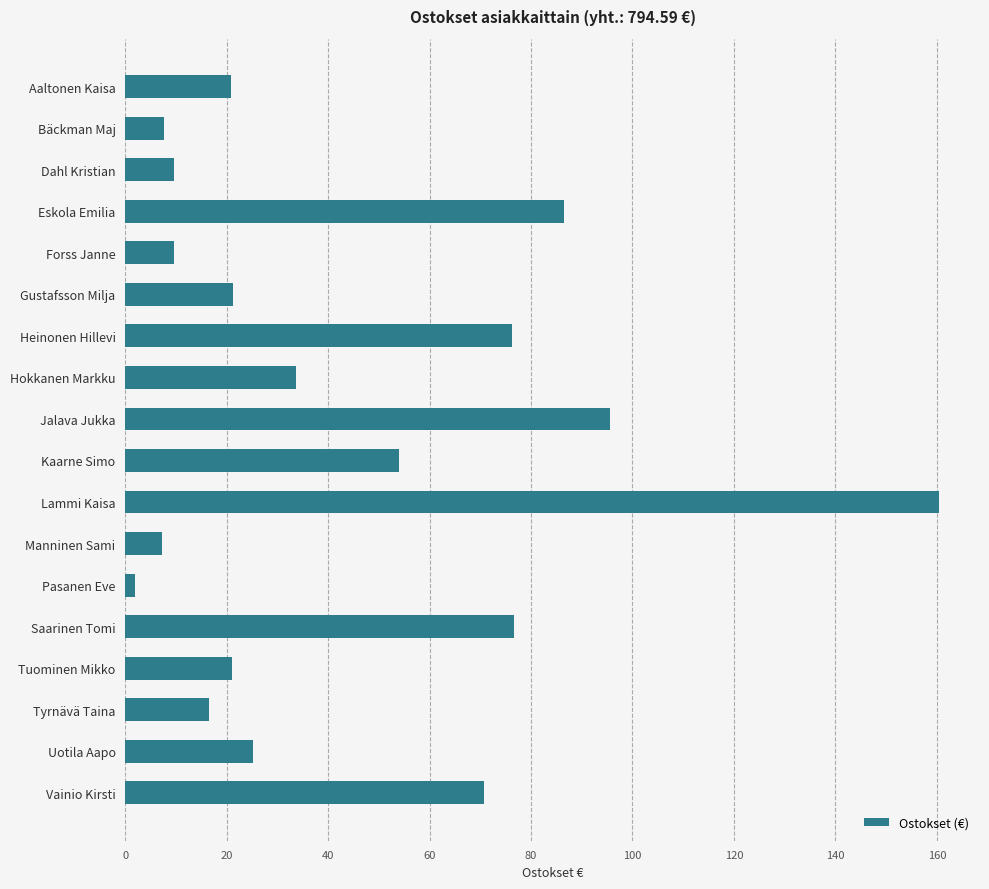

Which label corresponds to the largest value in the chart?

Lammi Kaisa